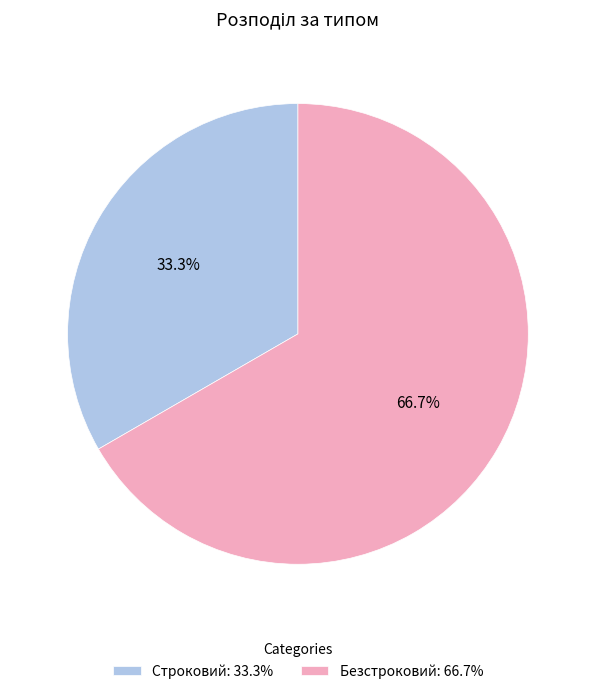

What percentage is the Безстроковий slice, to the nearest percent?

67%